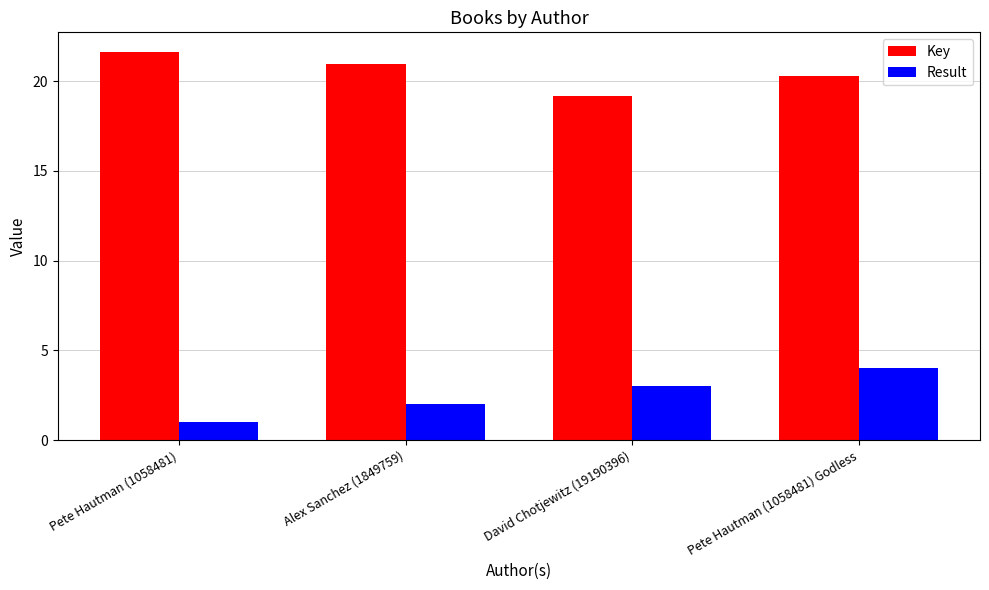

At which label does Key reach its peak?

Pete Hautman (1058481)